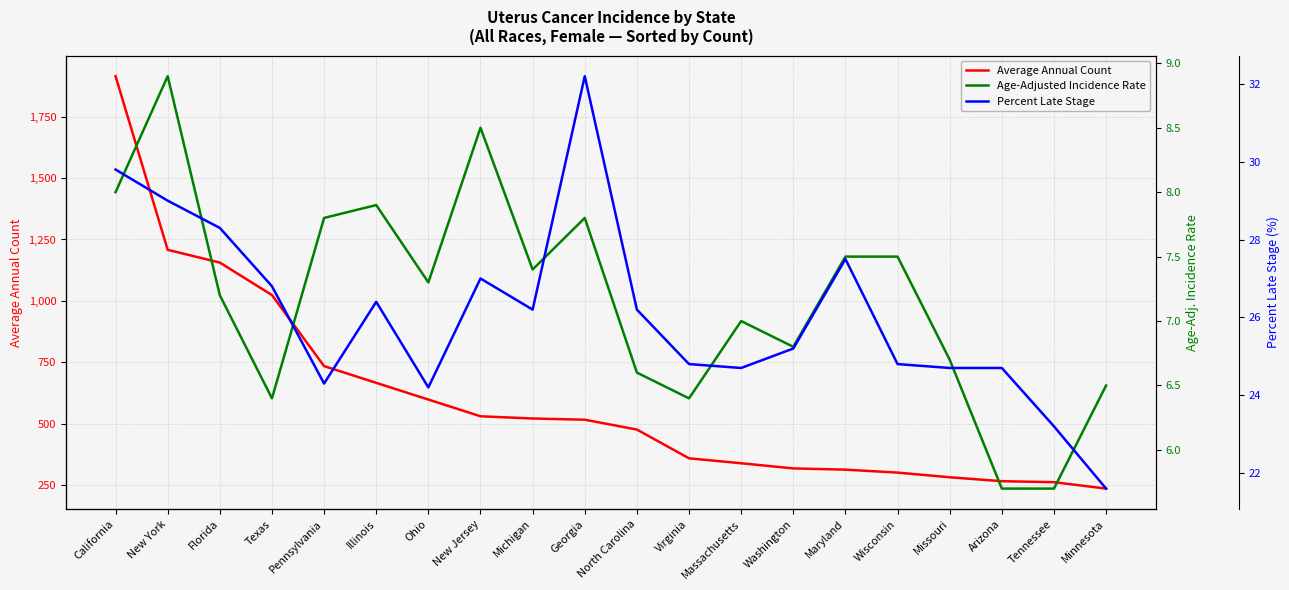

True or false: Age-Adjusted Incidence Rate has more than 0 points higher than both neighbors.

True